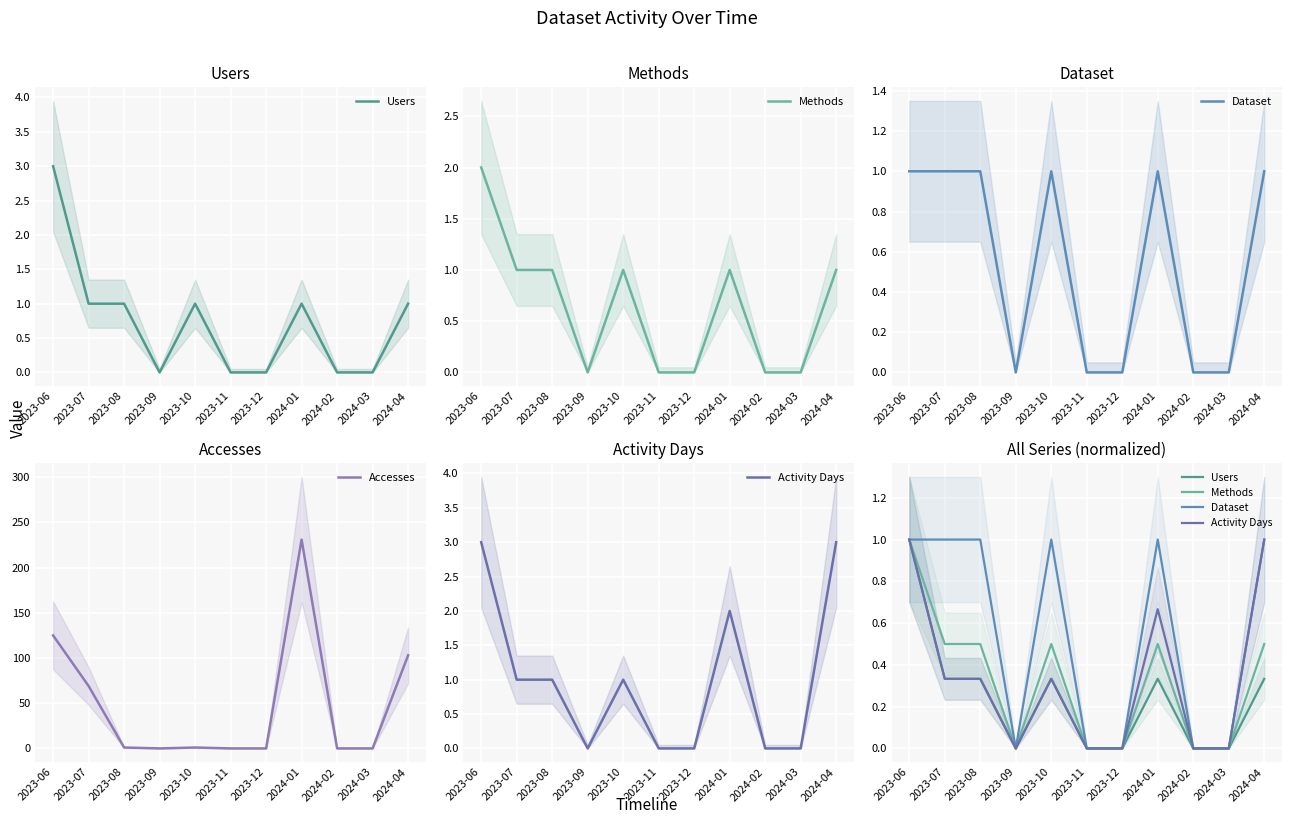

True or false: Methods and Users cross at least once.

False